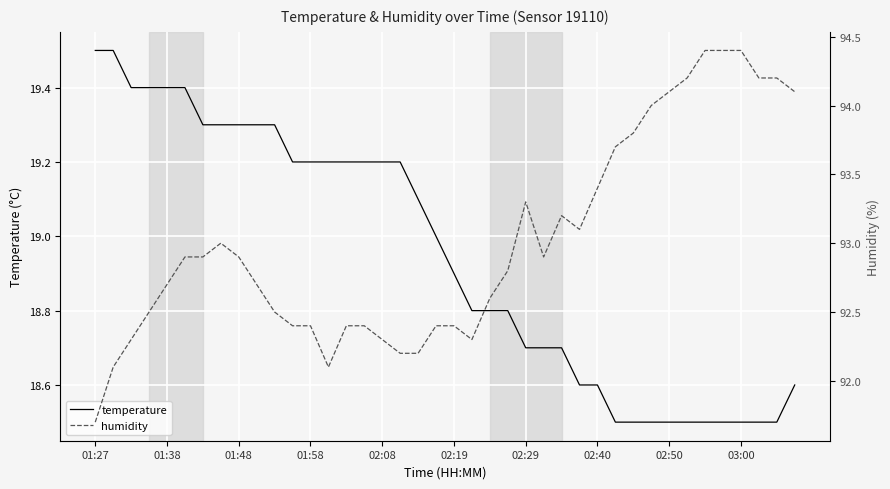

Rank the series by their maximum value, from lowest to highest.

temperature, humidity